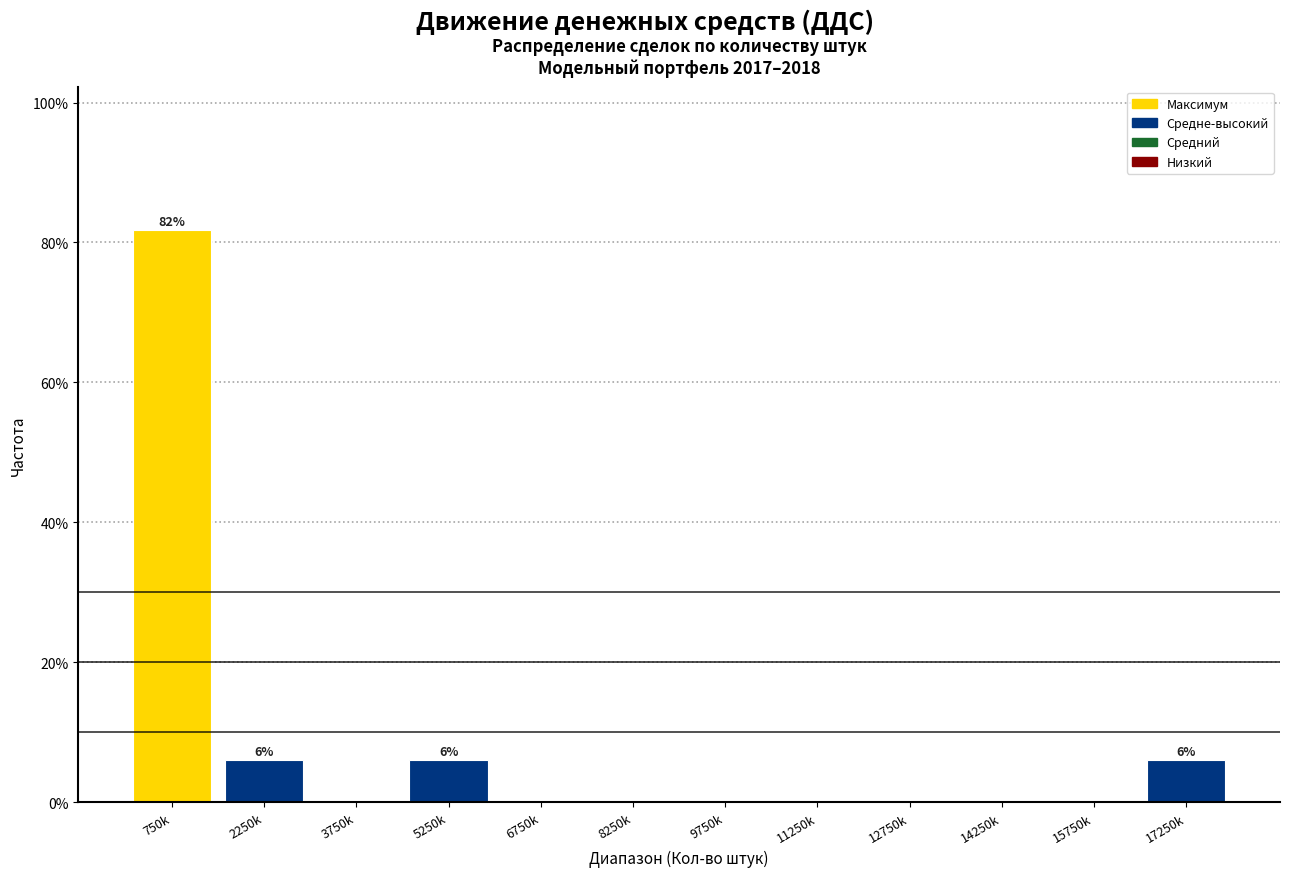

Reading right to left, what are all the values shown in this chart?

17250k=6.1	15750k=0.0	14250k=0.0	12750k=0.0	11250k=0.0	9750k=0.0	8250k=0.0	6750k=0.0	5250k=6.1	3750k=0.0	2250k=6.1	750k=81.8